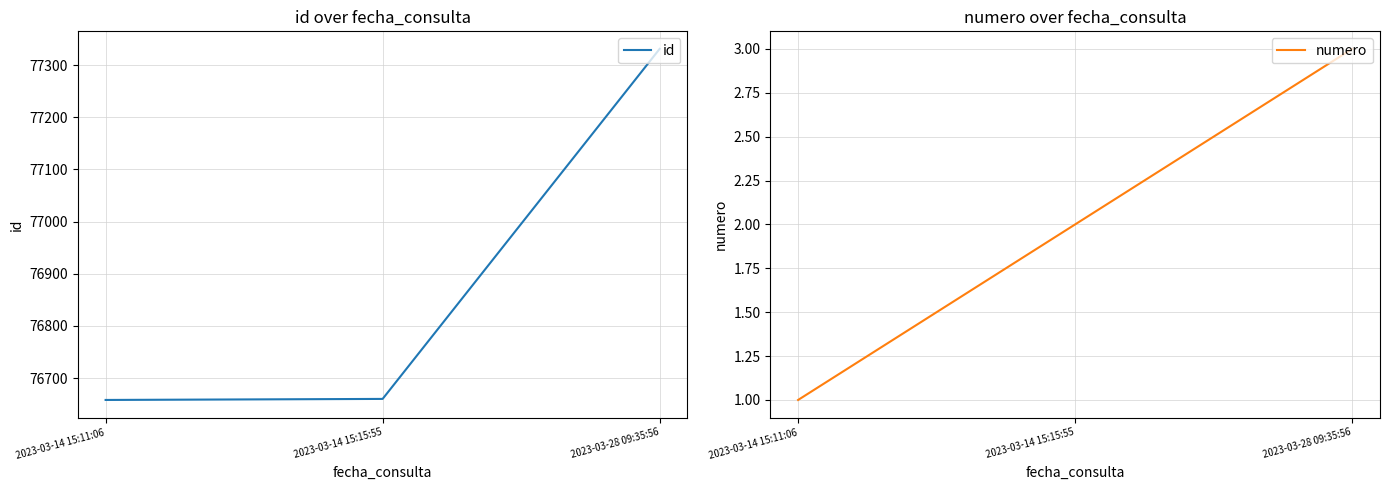

Reading right to left, what are all the values shown in this chart?

id: 2023-03-28 09:35:56=77331	2023-03-14 15:15:55=76660	2023-03-14 15:11:06=76658
numero: 2023-03-28 09:35:56=3	2023-03-14 15:15:55=2	2023-03-14 15:11:06=1